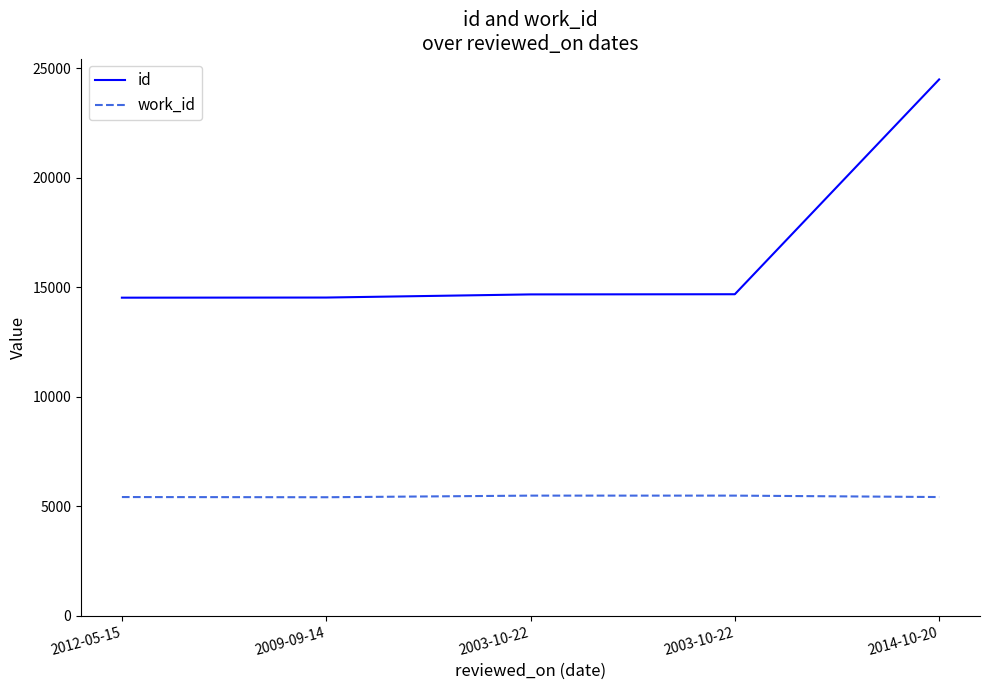

True or false: id and work_id cross at least once.

False